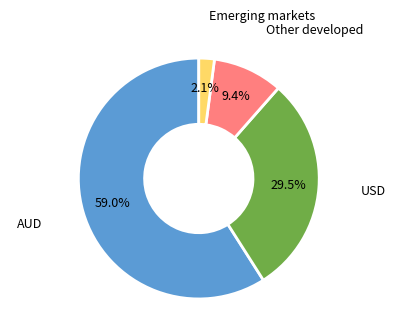

Does any single category account for the majority?

Yes